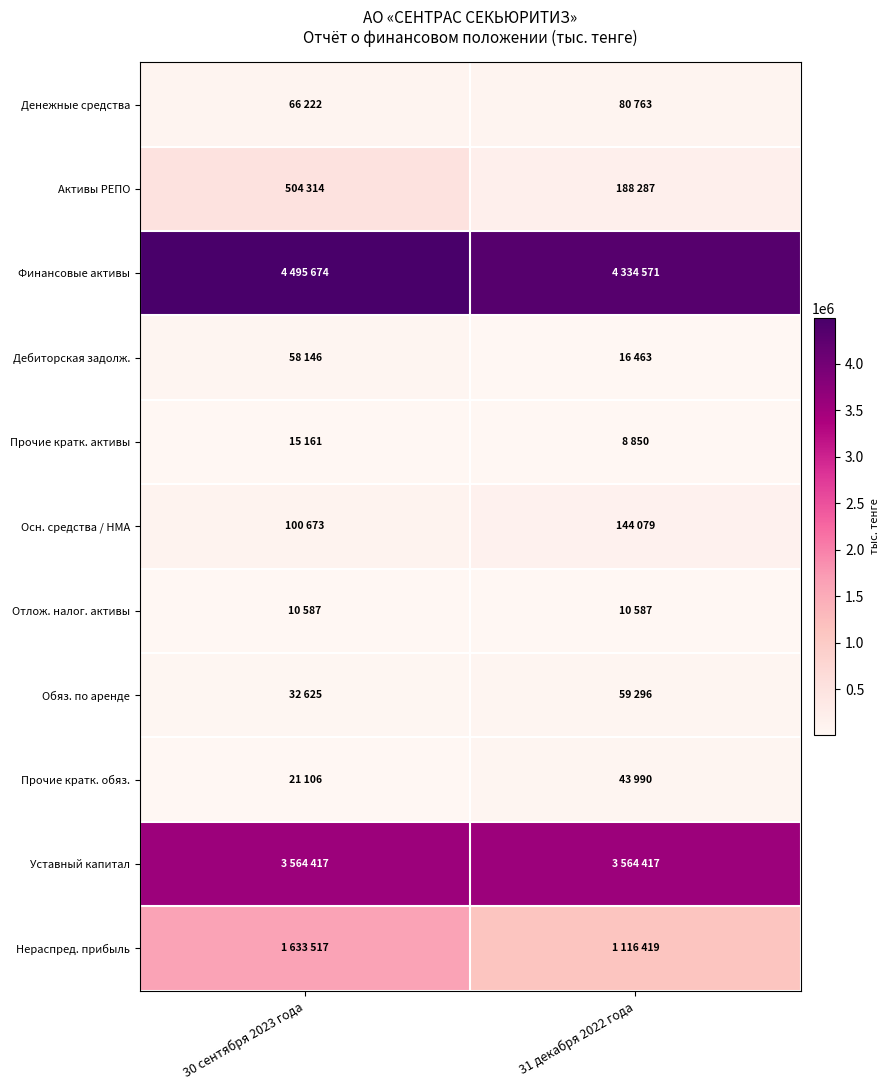

Which has a higher value, 30 сентября 2023 года or 31 декабря 2022 года?

31 декабря 2022 года